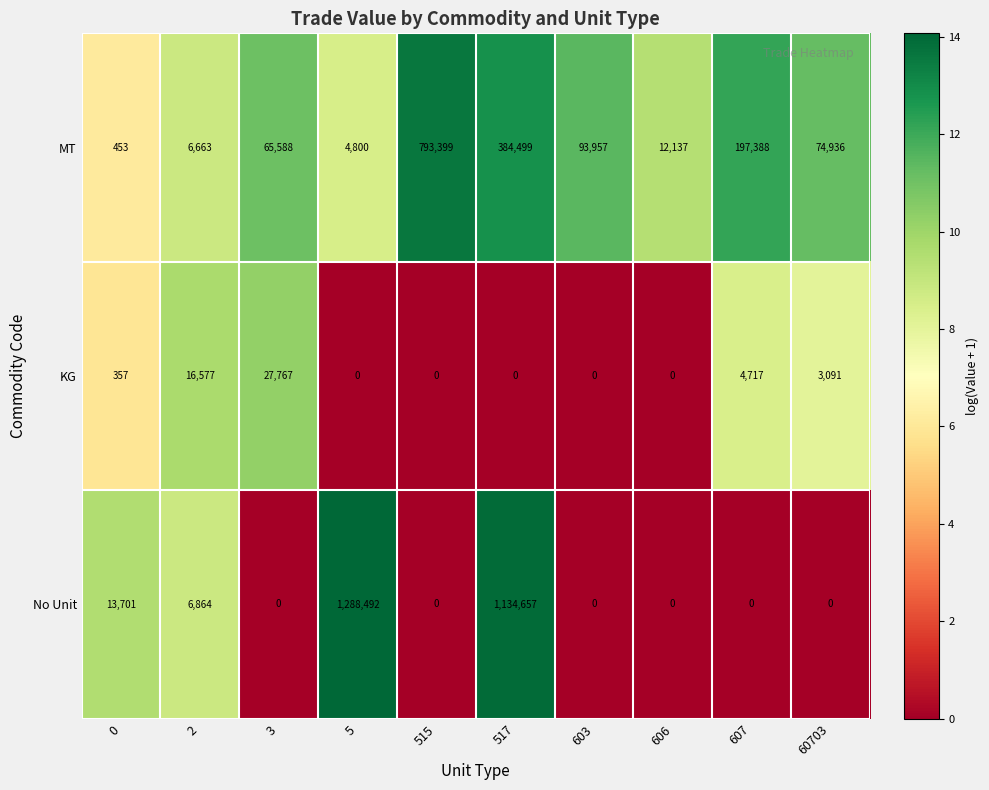

Which category has the highest value across all series?

5